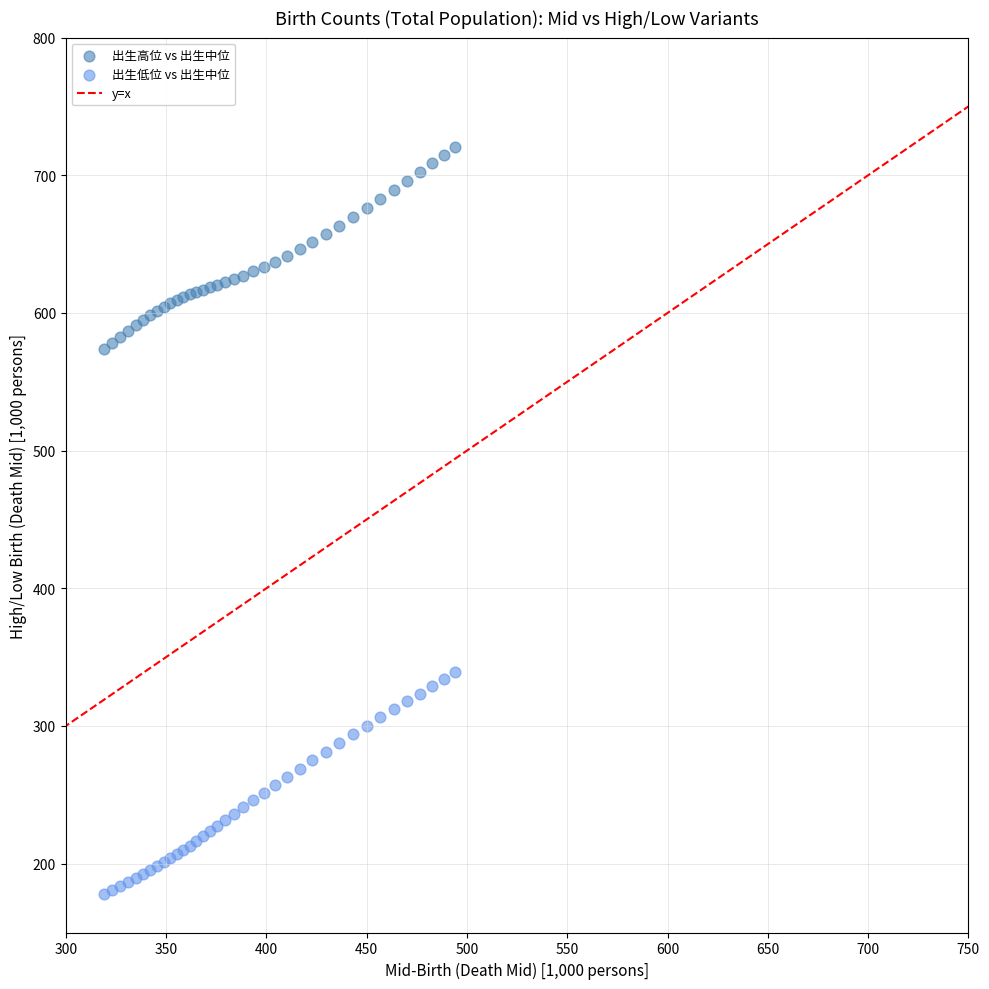

Which series reaches the maximum Y coordinate?

出生高位 vs 出生中位